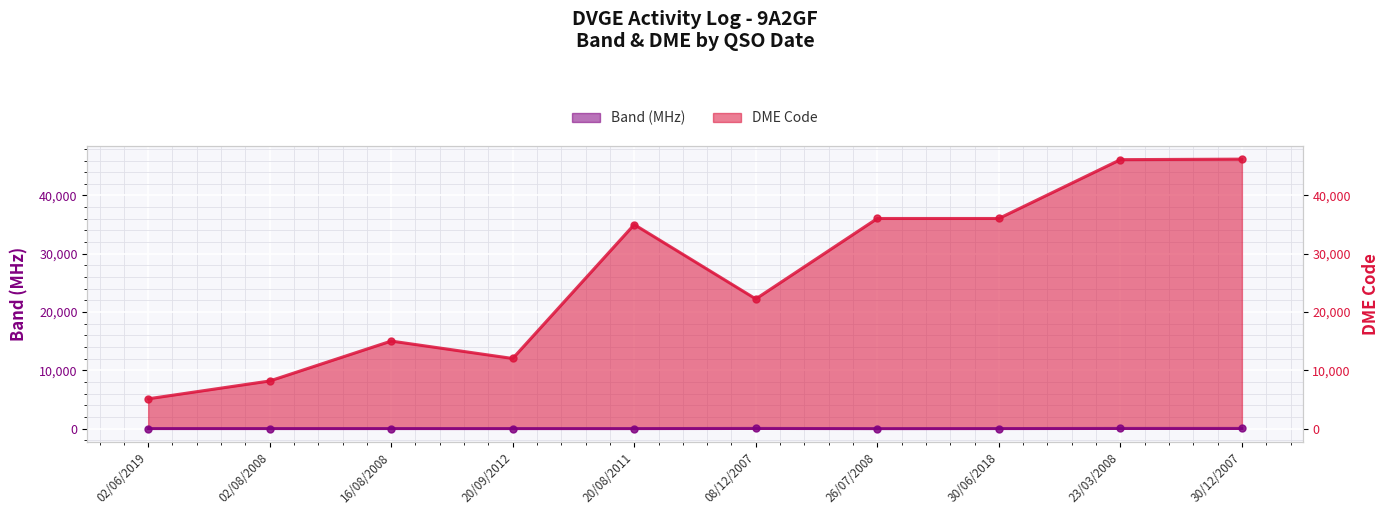

What is the difference between the DME Code values at 30/06/2018 and 02/06/2019?

30936